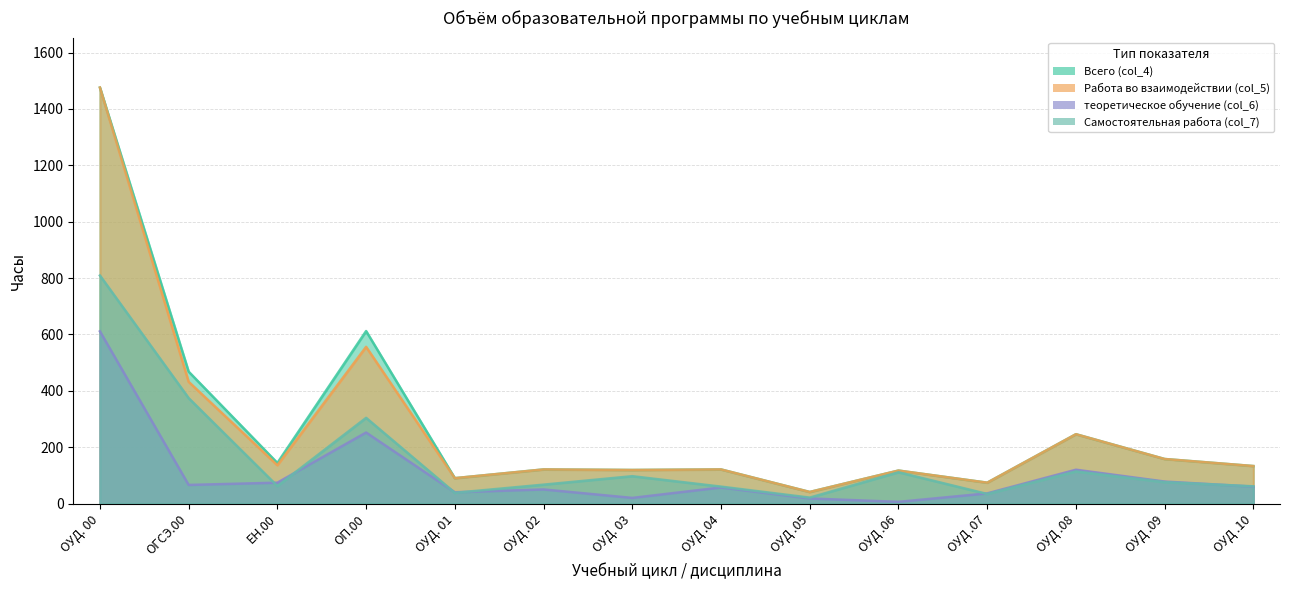

Between ОУД .04 and ОУД .05, which series saw the biggest shift?

Всего (col_4)